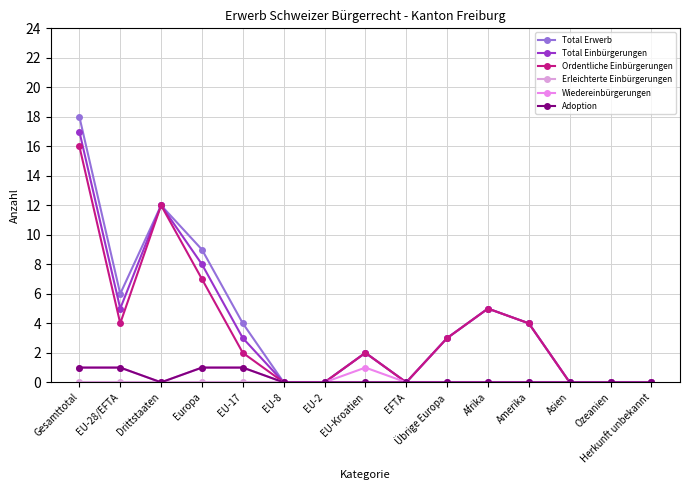

What is the average value of the Total Erwerb series?

4